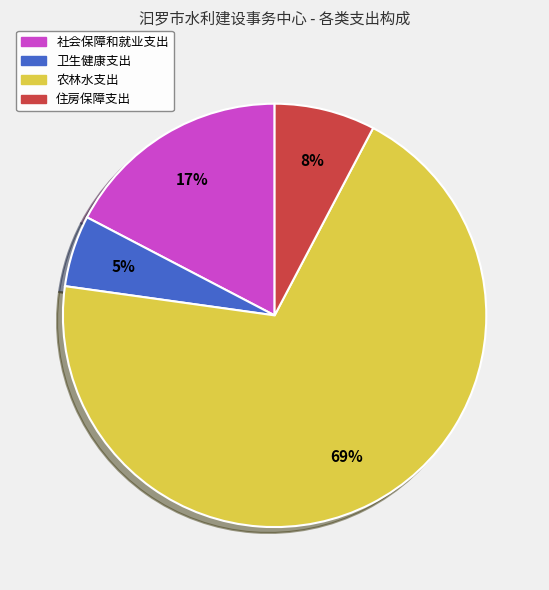

To the nearest percent, what percentage of the pie is 住房保障支出?

8%